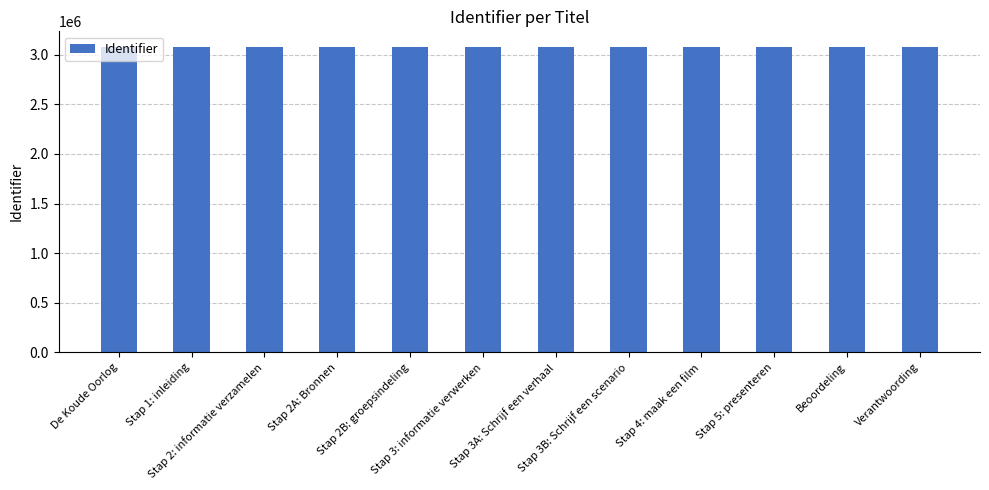

What position from the left is De Koude Oorlog?

1